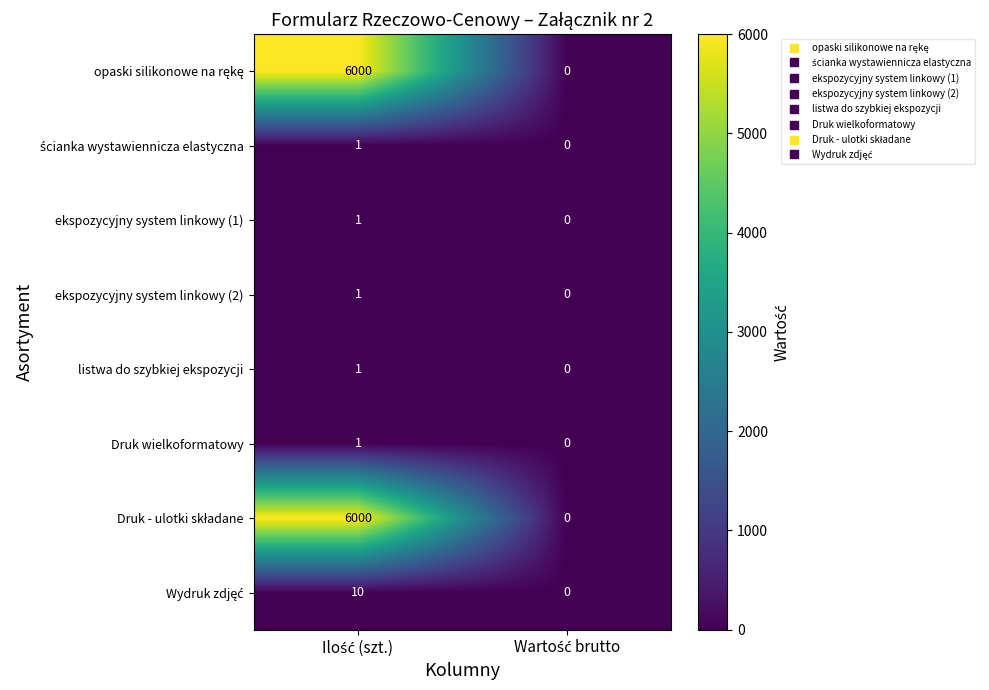

Between Wartość brutto and Ilość (szt.), which is larger?

Ilość (szt.)